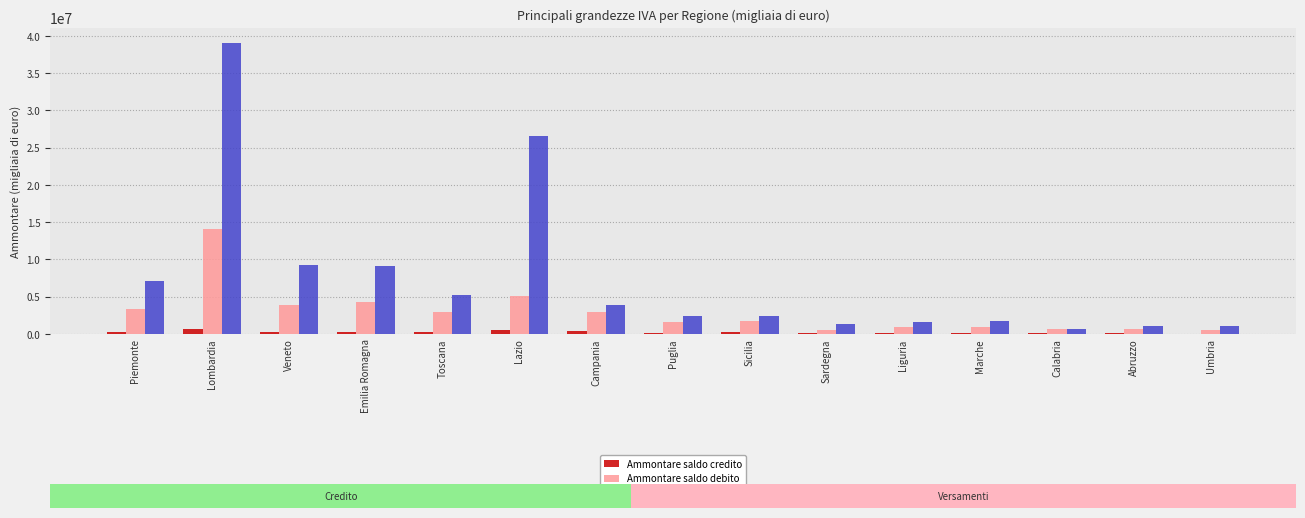

Reading left to right, what are all the values shown in this chart?

Ammontare saldo credito: 215854	644989	263608	245597	235438	531294	372915	200926	209772	70810	78170	83849	81546	75987	42570
Ammontare saldo debito: 3301600	14040752	3924045	4299778	2964121	5127375	2888632	1604499	1775267	534283	878718	902458	654203	664860	484631
Versamenti periodici: 7057257	39117197	9239019	9086170	5222327	26539429	3859463	2355314	2349313	1287311	1603509	1766207	675281	1126302	1073937